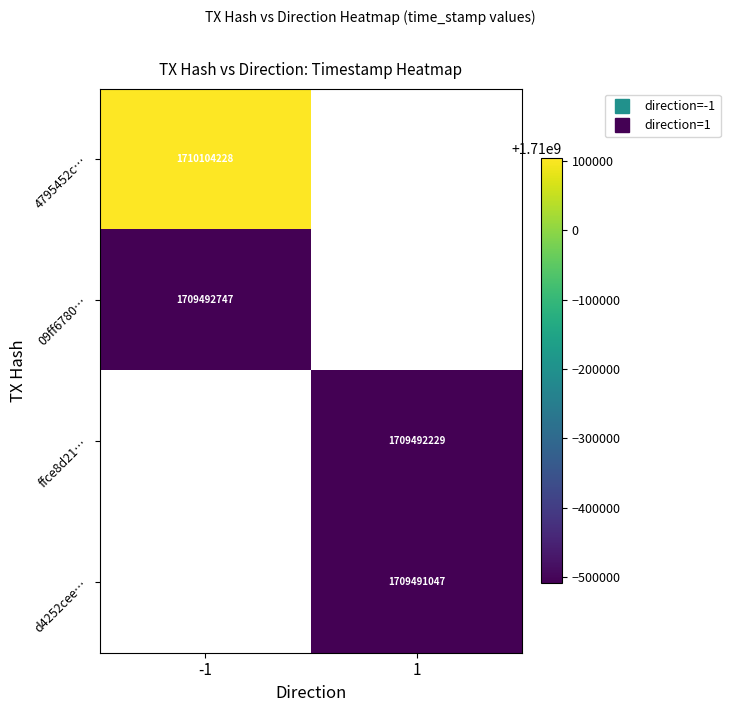

What is the smallest value displayed?

1709491047.0